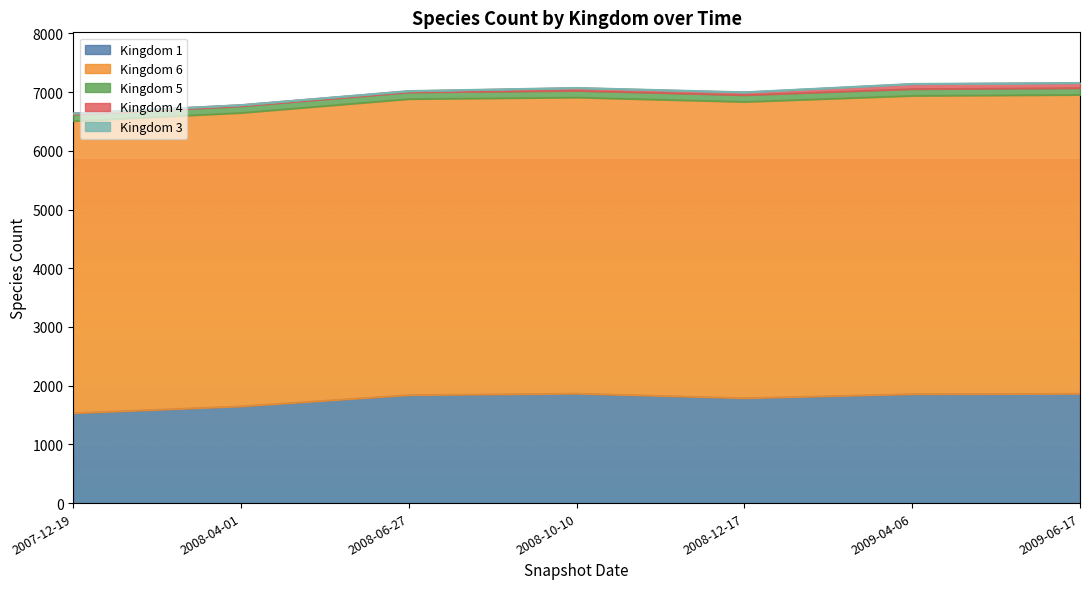

What is the value of the 5 point at the 9th from the left?

117